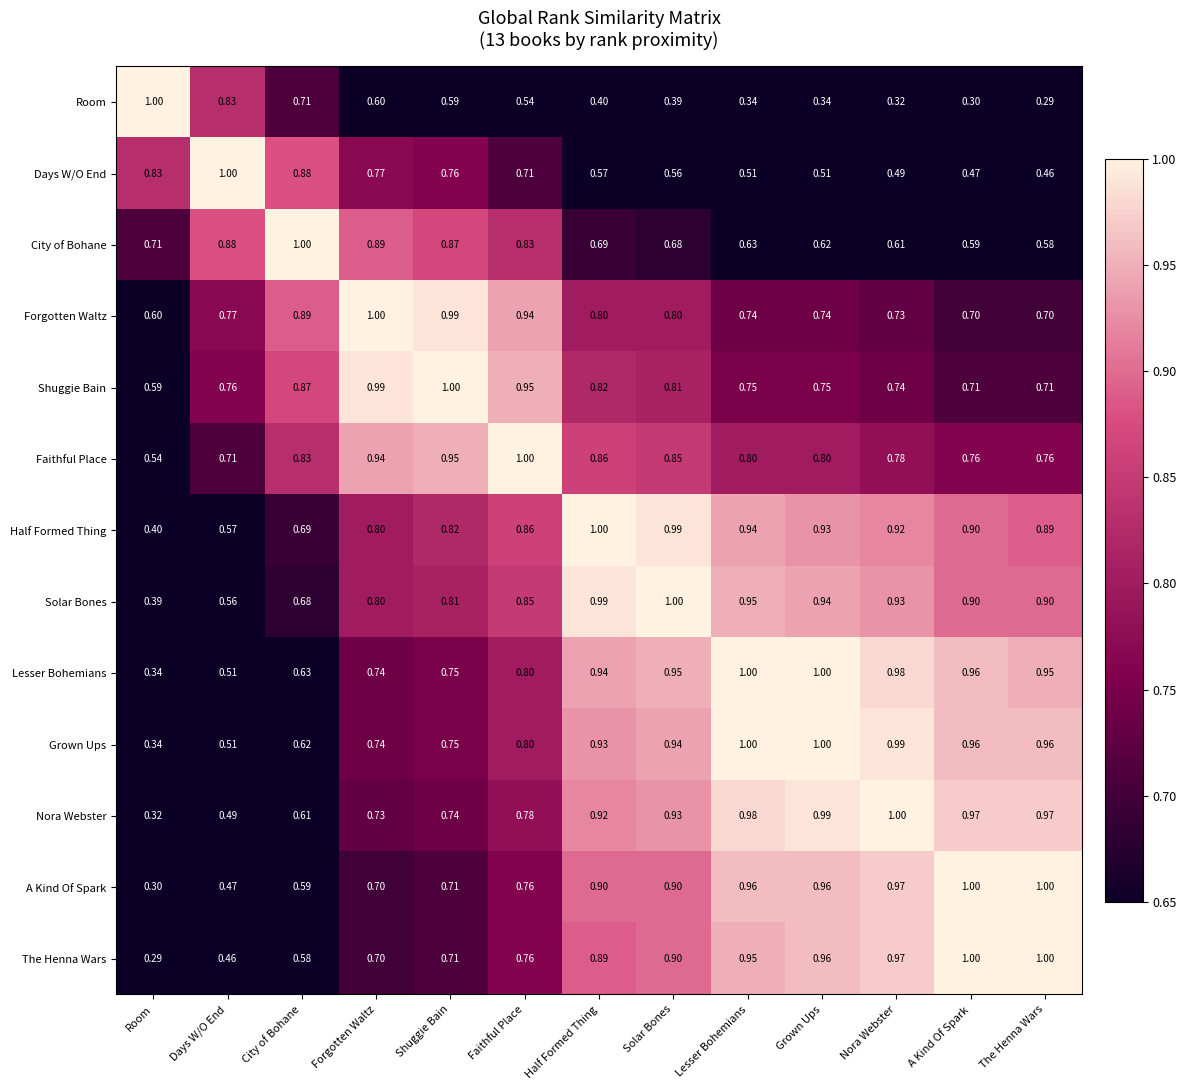

Which category has the lowest value in the Lesser Bohemians series?

Room